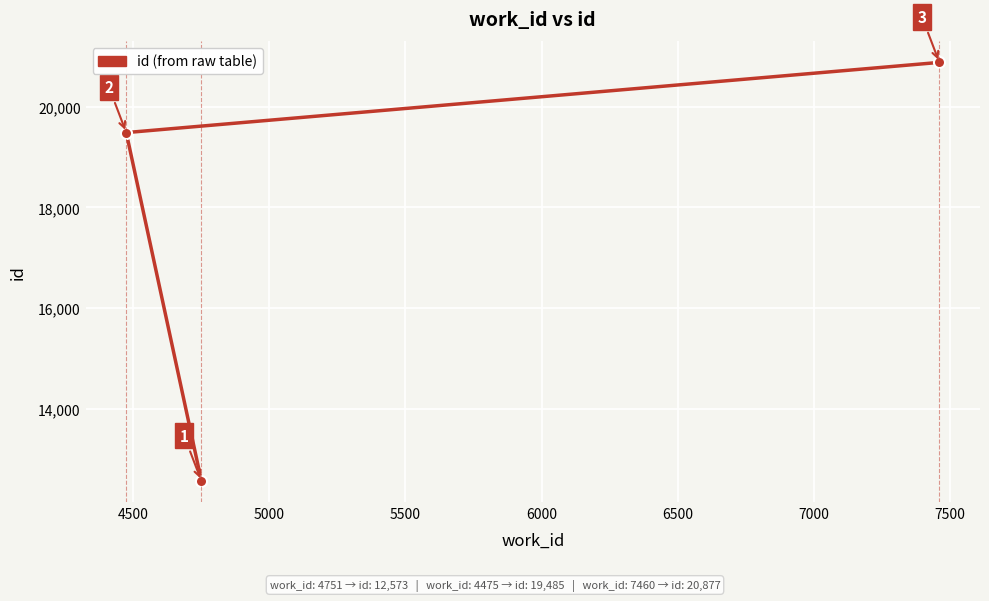

What is the smallest value displayed?

12573